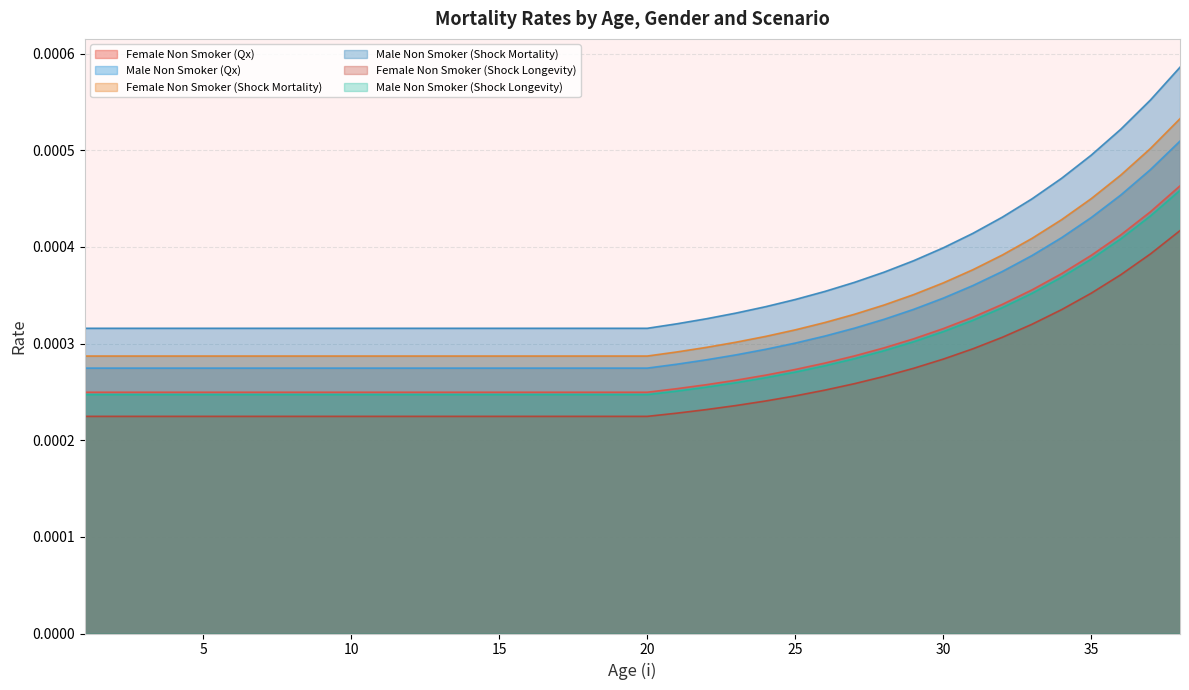

Count the number of data series in this chart.

6